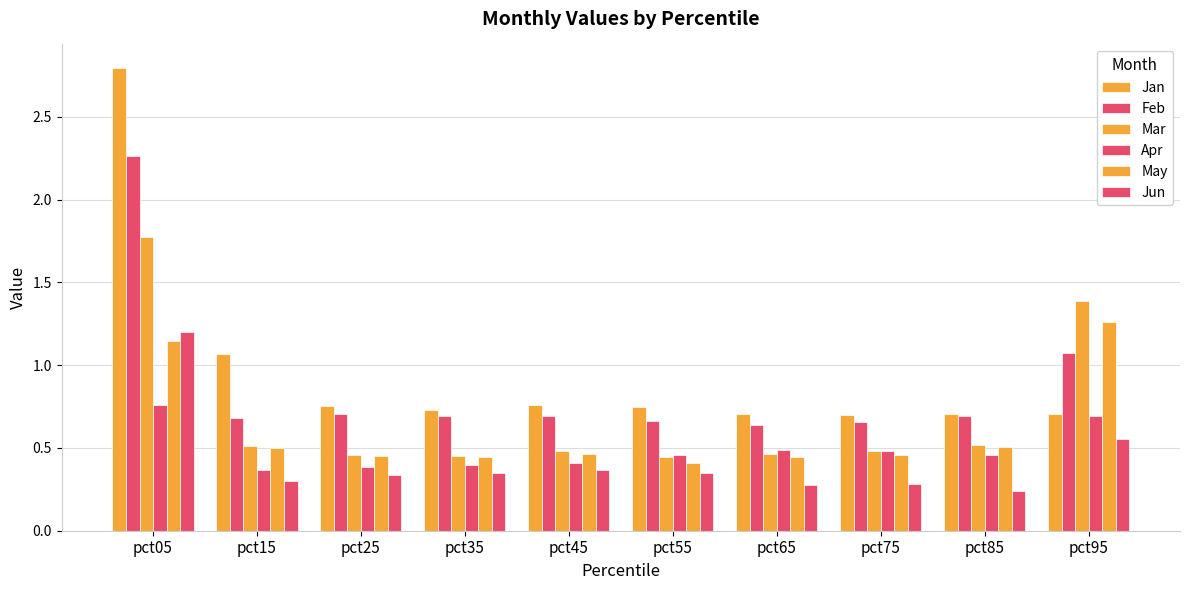

List the series in order of their peak value, highest first.

Jan, Feb, Mar, May, Jun, Apr